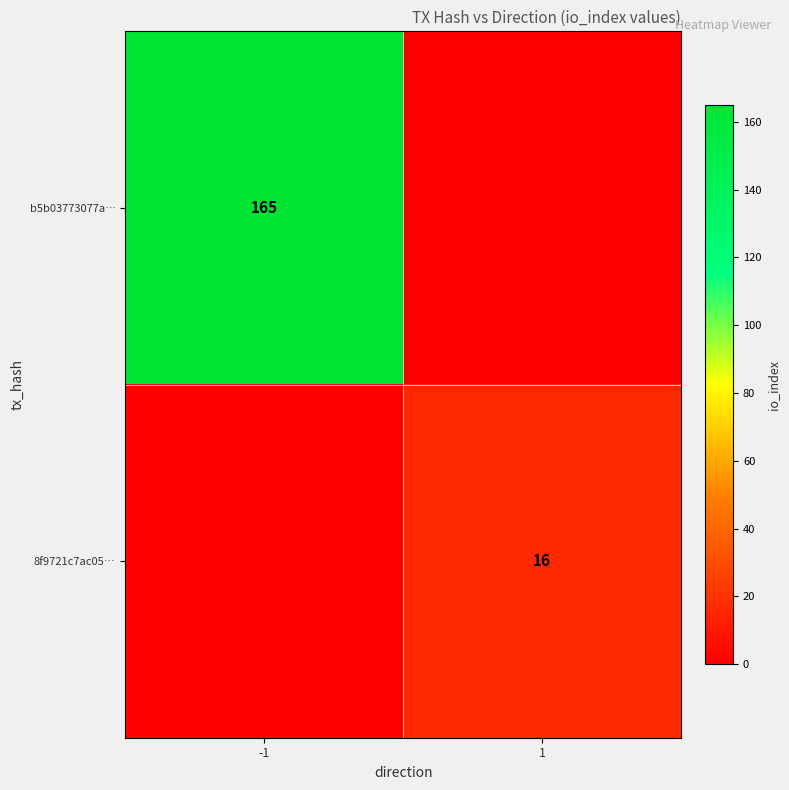

At which category is the sum across all series the highest?

-1